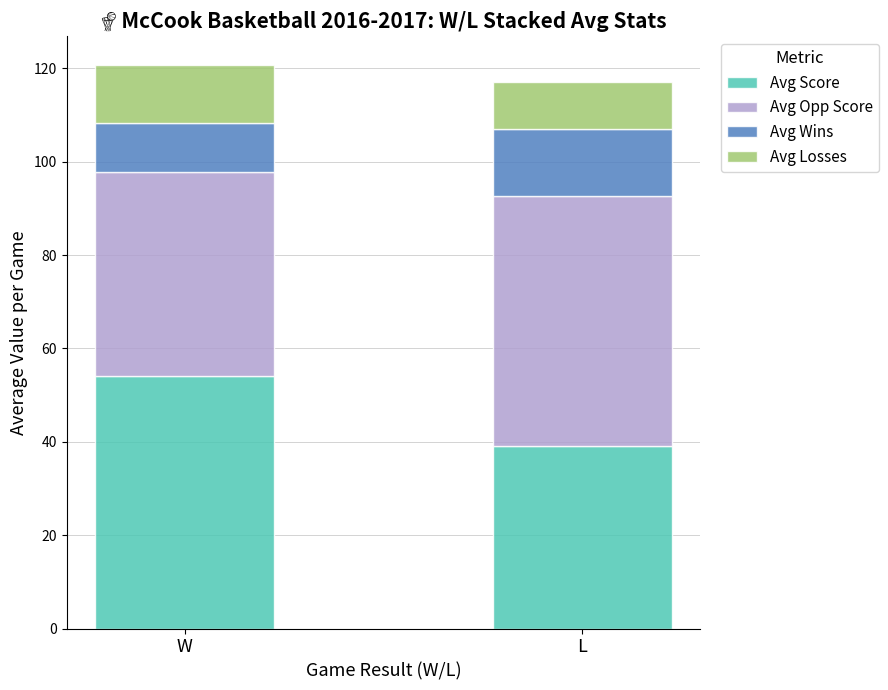

What is the sum of all Avg Score values?

93.2